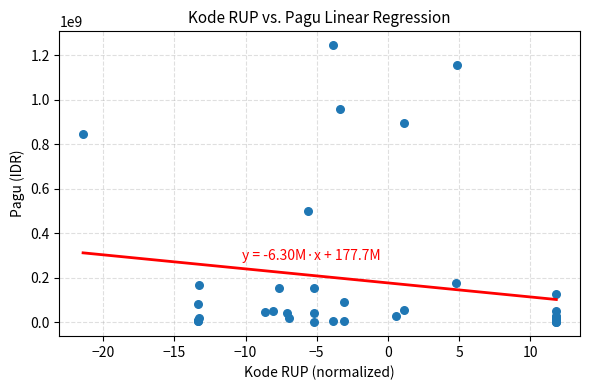

What Y value in the scatter plot is closest to 622840000?

499932000